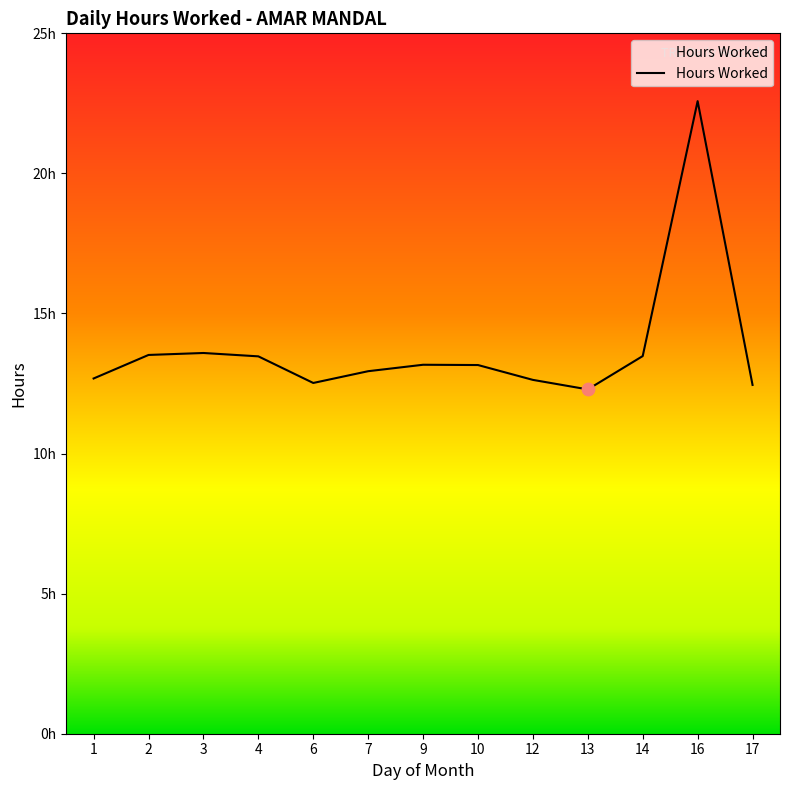

Which has a higher value, 9 or 16?

16